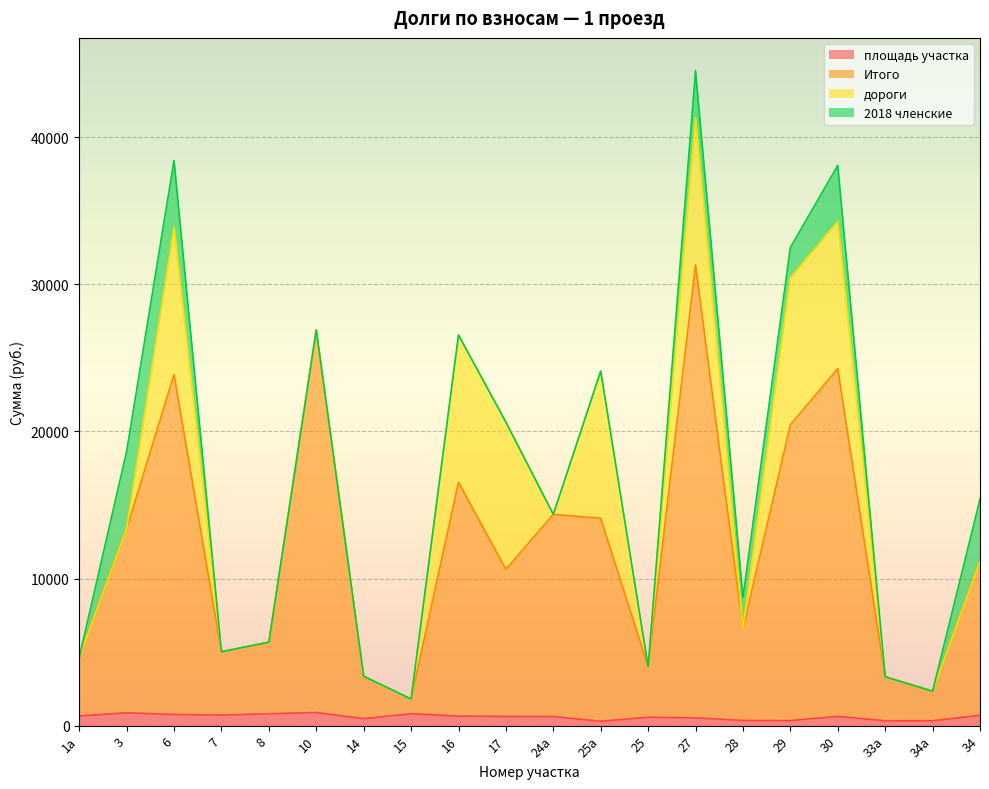

Which category has the highest value in the Итого series?

27